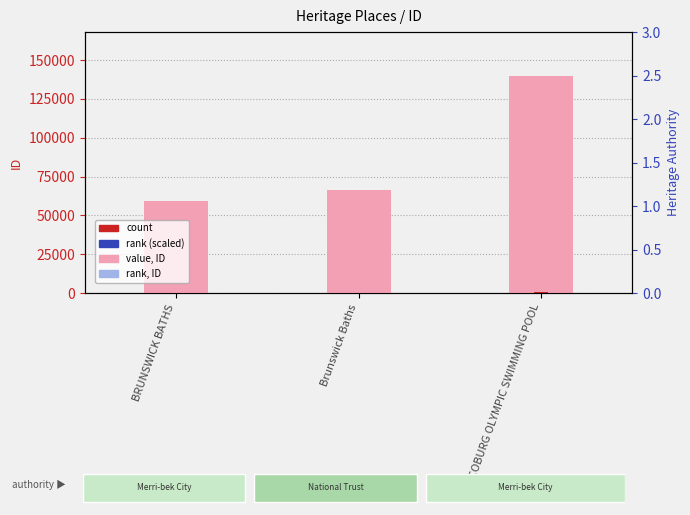

Which series has the largest total across all categories?

ID